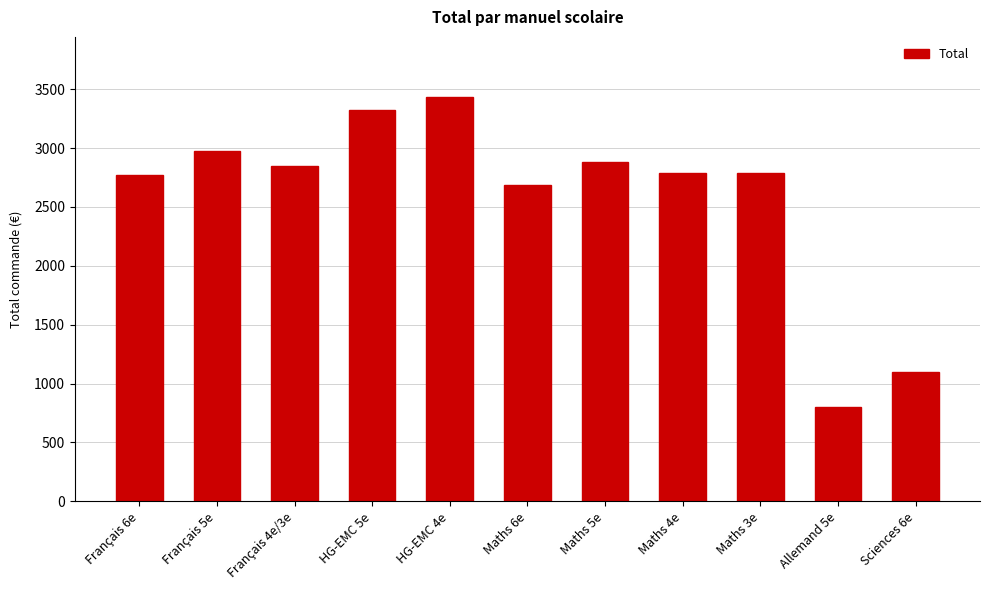

How many data points are less than 2786?

4